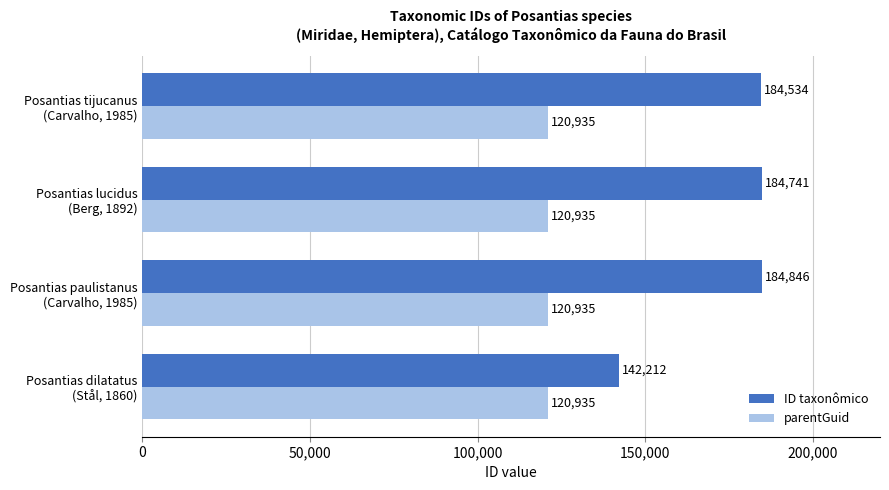

What is the maximum value for ID taxonômico?

184846